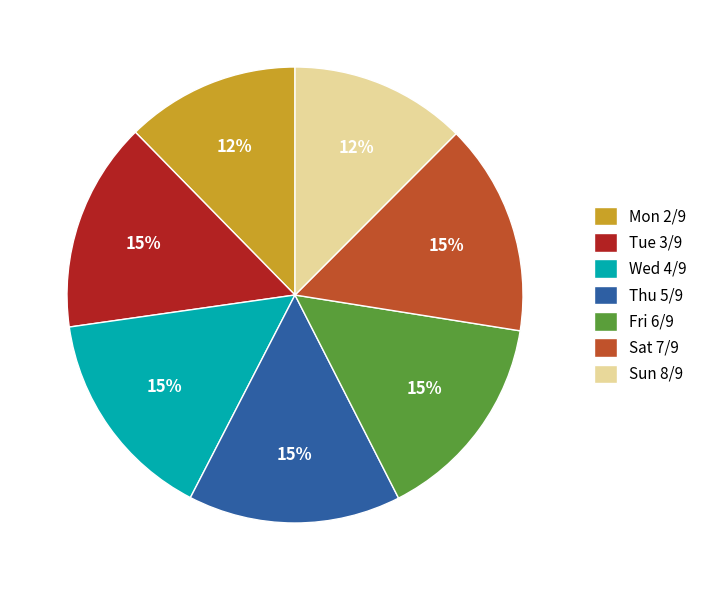

What percentage is the Sat 7/9 slice, to the nearest percent?

15%